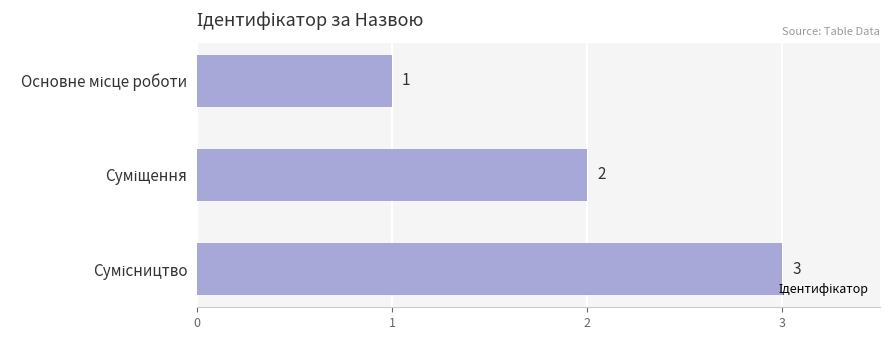

What is the value of the 1st bar from the top?

1